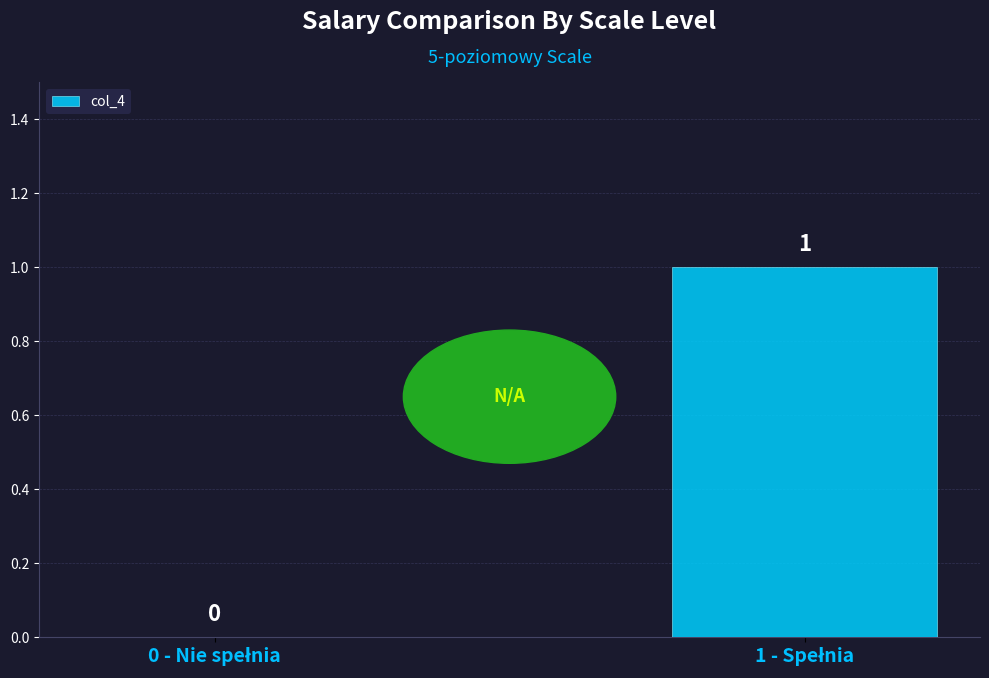

Count the number of categories in the chart.

2